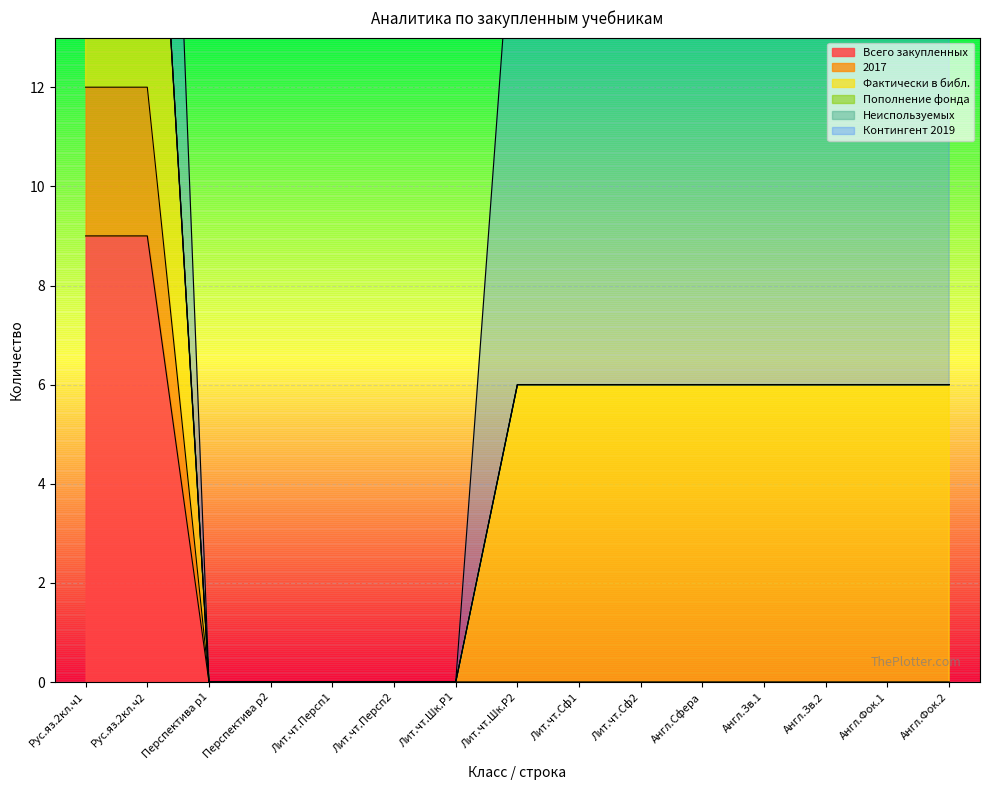

What is the difference between the maximum and second lowest values in the 2017 series?

12